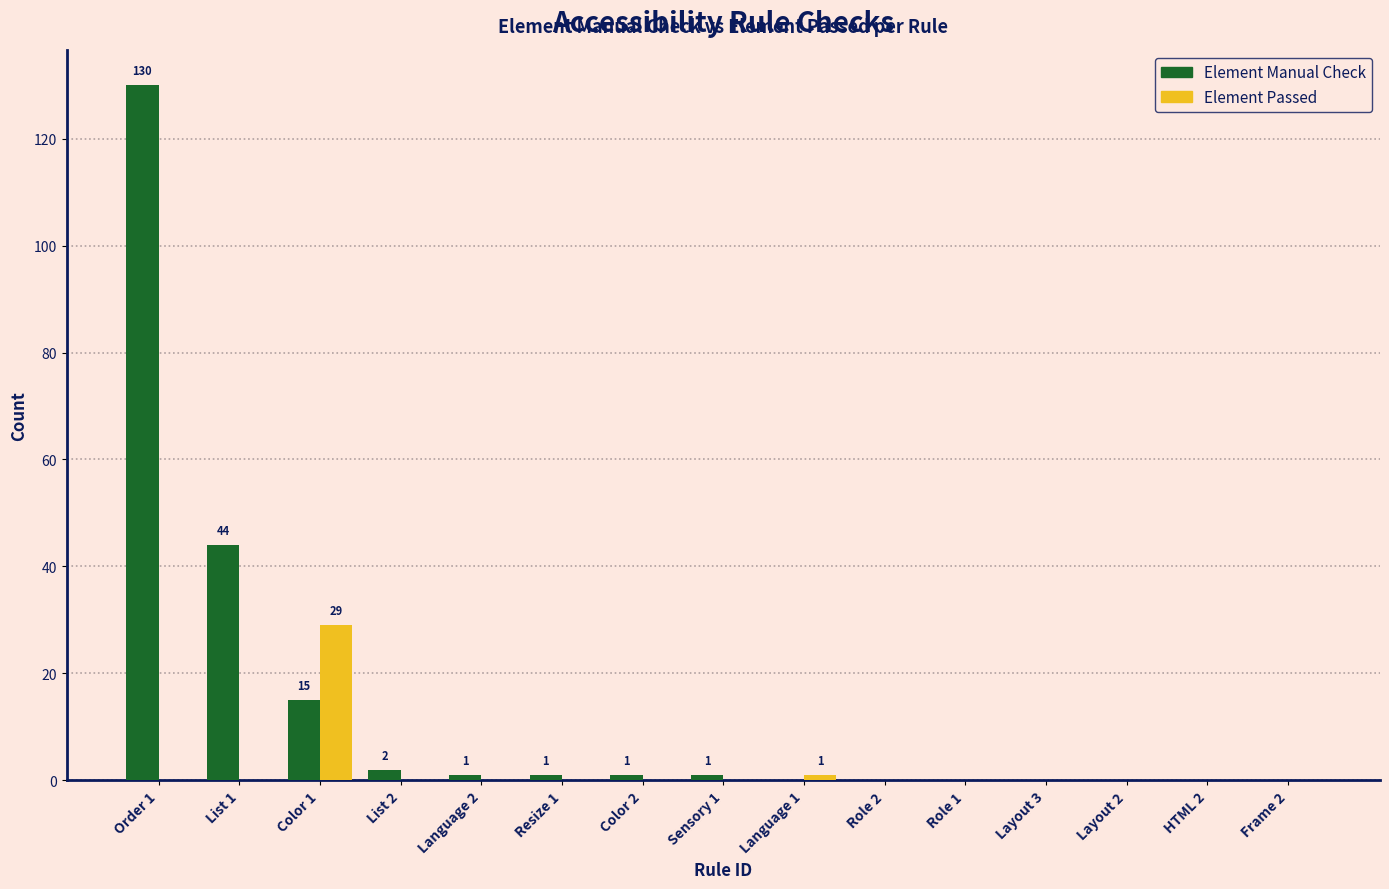

Reading right to left, what are all the values shown in this chart?

Element Manual Check: Frame 2=0	HTML 2=0	Layout 2=0	Layout 3=0	Role 1=0	Role 2=0	Language 1=0	Sensory 1=1	Color 2=1	Resize 1=1	Language 2=1	List 2=2	Color 1=15	List 1=44	Order 1=130
Element Passed: Frame 2=0	HTML 2=0	Layout 2=0	Layout 3=0	Role 1=0	Role 2=0	Language 1=1	Sensory 1=0	Color 2=0	Resize 1=0	Language 2=0	List 2=0	Color 1=29	List 1=0	Order 1=0